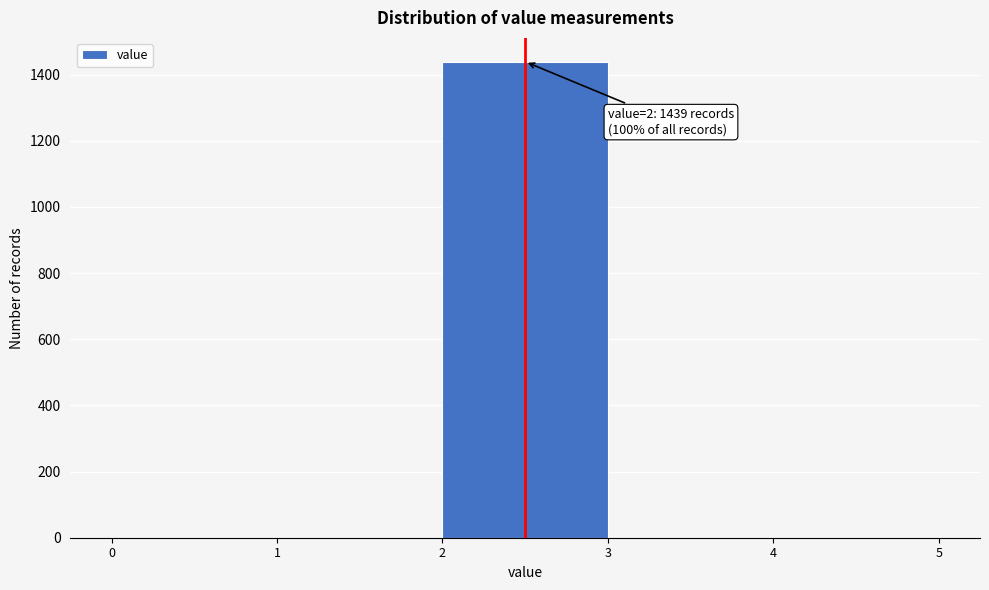

Over which range of the x-axis is the bar tallest?

2 to 3